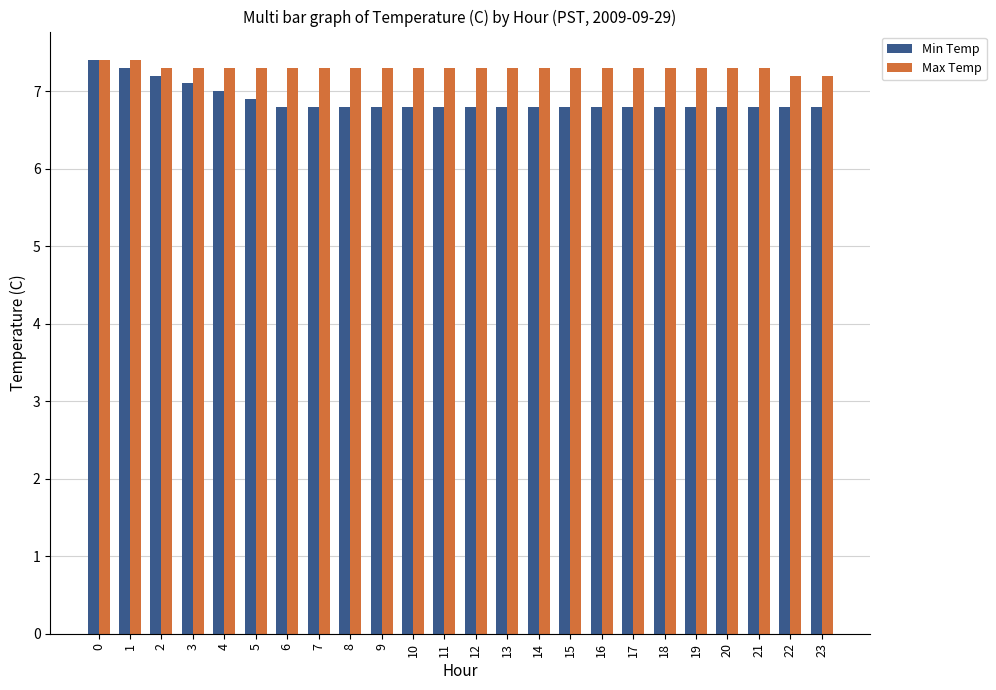

The Max Temp series shows 7.3 at 12. True or false?

True